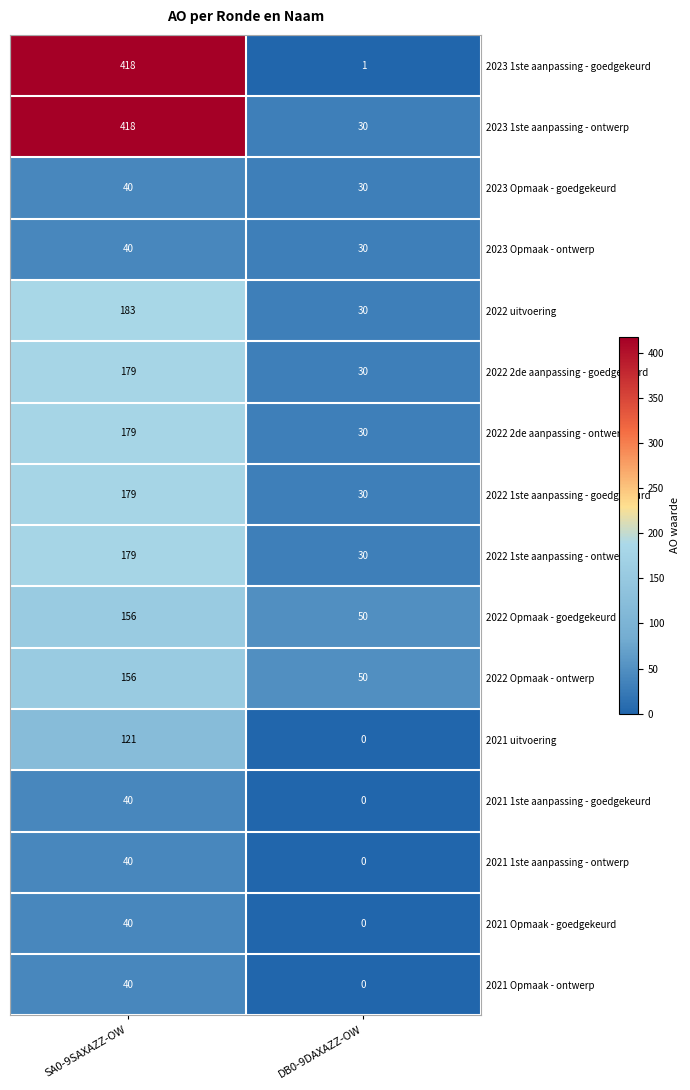

Rank the categories by 2021 Opmaak - ontwerp value from highest to lowest.

SA0-9SAXAZZ-OW, DB0-9DAXAZZ-OW